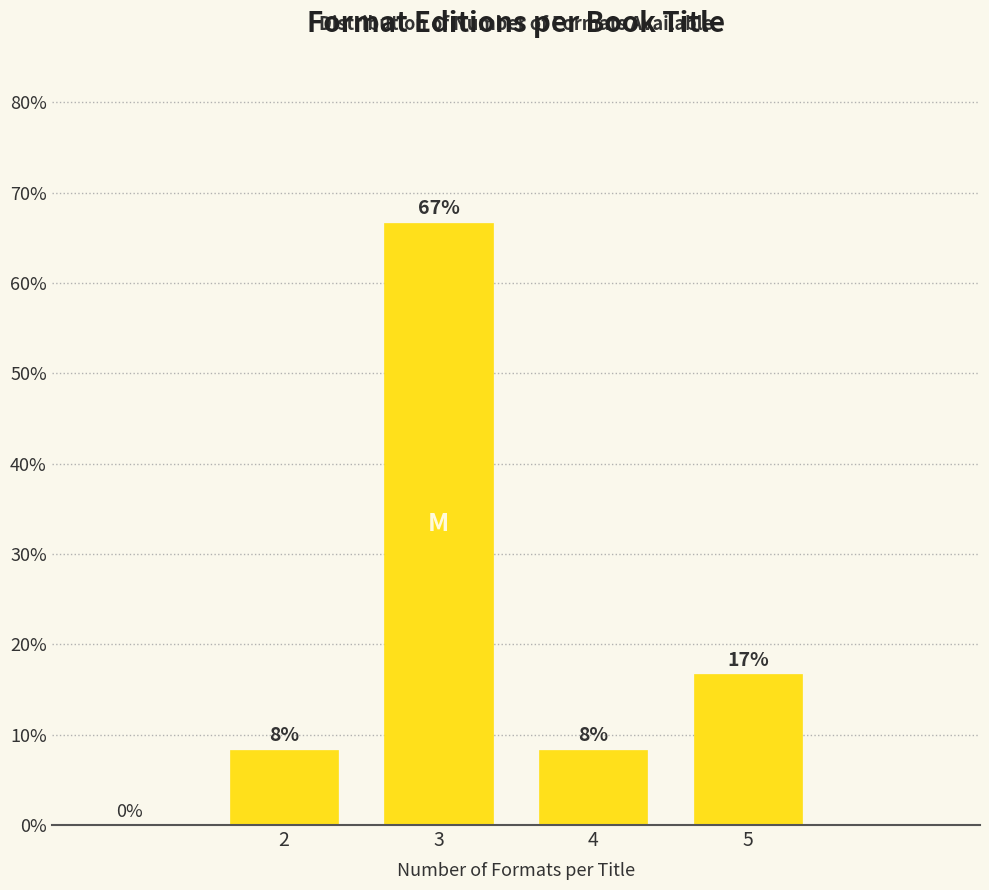

Are the bars horizontal?

No